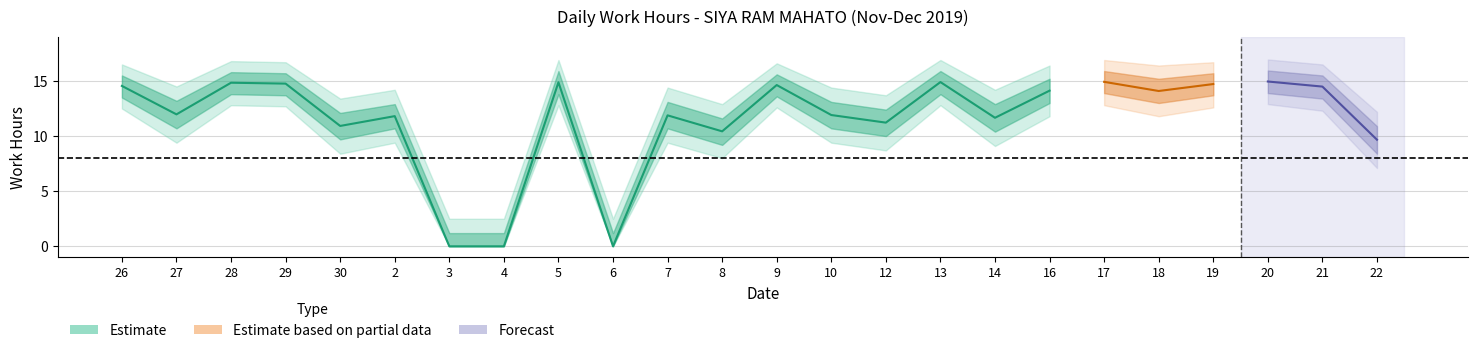

What is the label of the 1st point from the right?

22